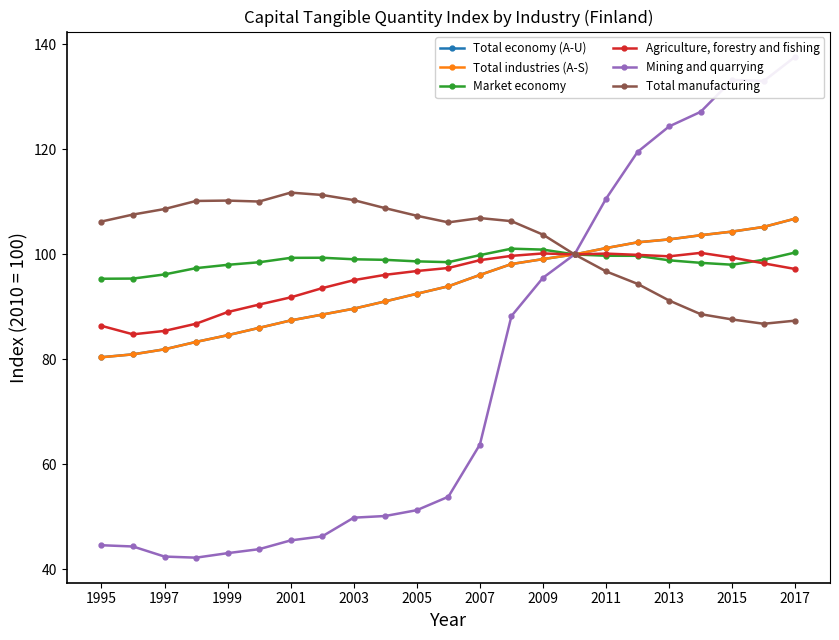

The Total economy (A-U) series shows 102.9 at 2013. True or false?

True